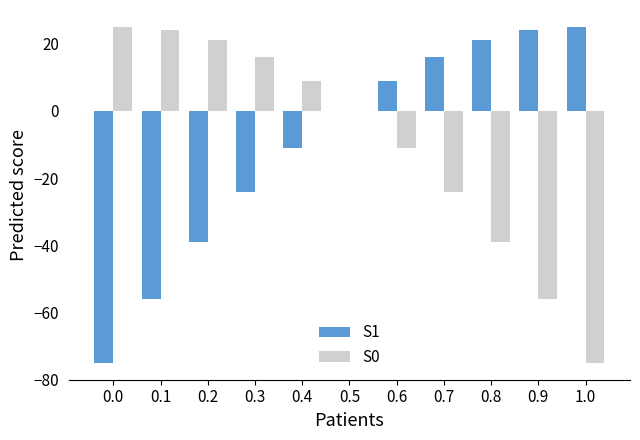

What is the spread (max minus min) of values at 0.7?

40